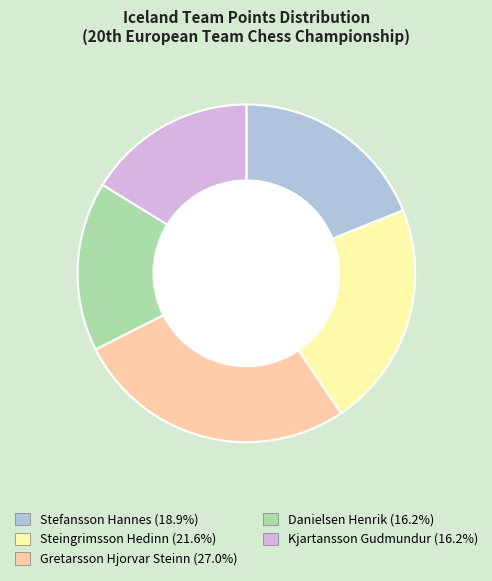

Approximately how many times larger is the value at Danielsen Henrik compared to Kjartansson Gudmundur?

1.0